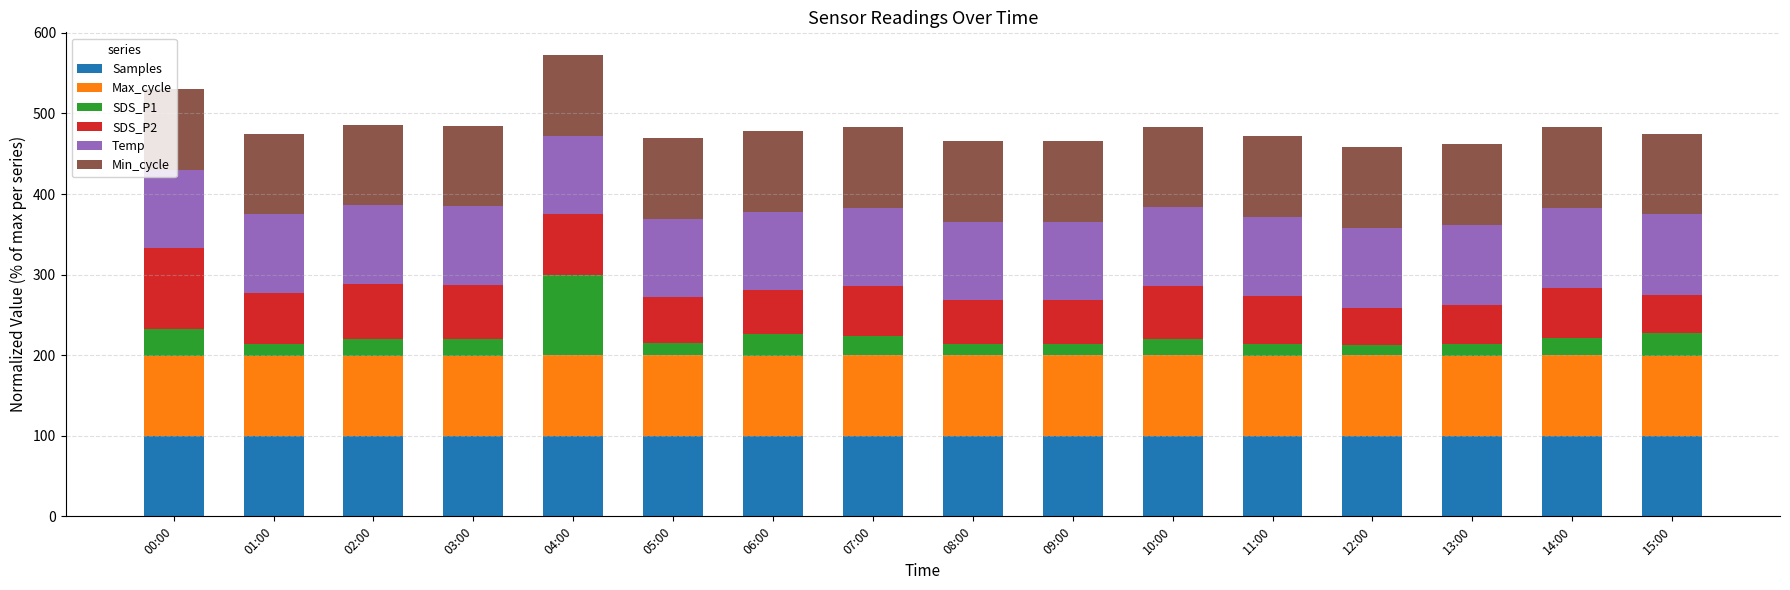

Is it true that Samples equals 99.9 at 02:00?

True